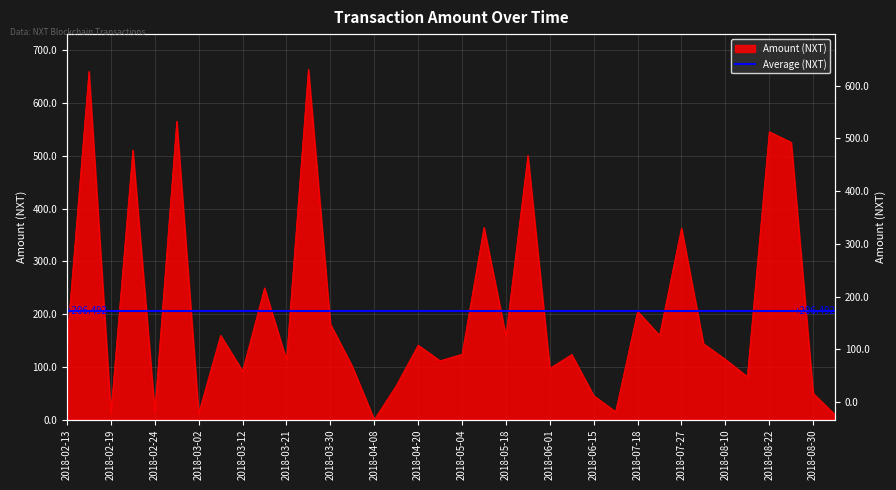

At which category does the data reach its first local peak?

2018-02-16